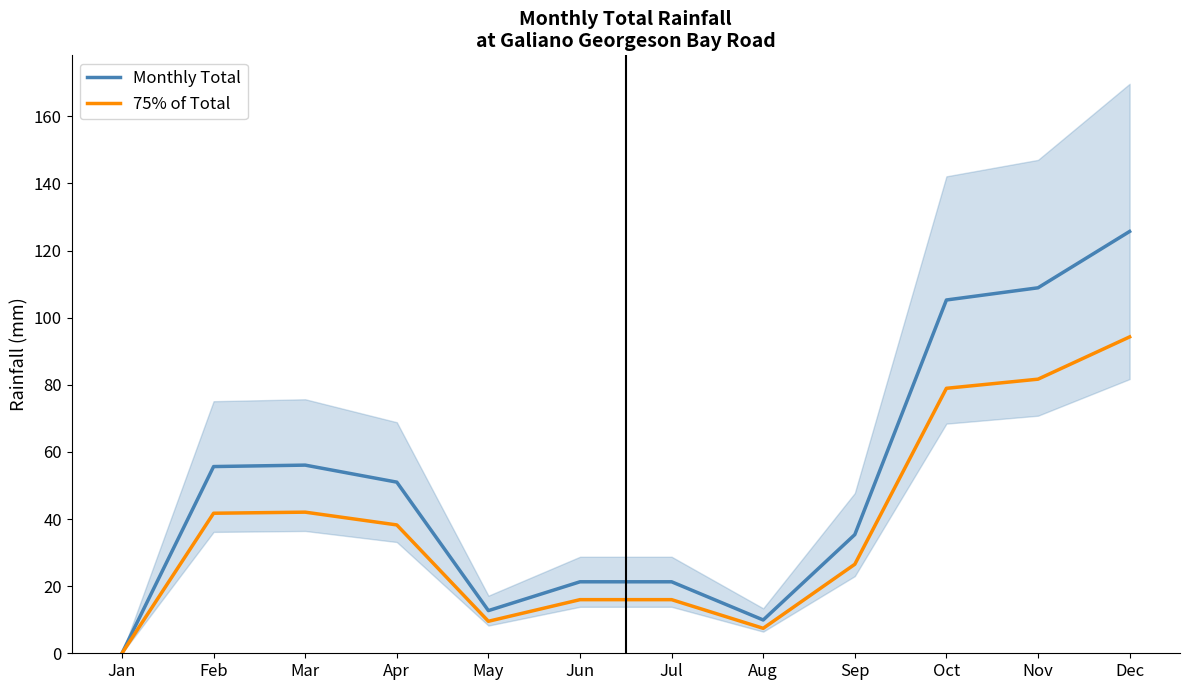

The 75% of Total series shows 0.0 at Jan. True or false?

True